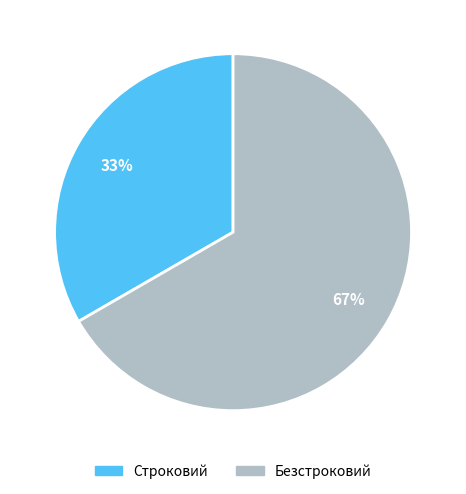

To the nearest percent, what portion does Строковий represent?

33%